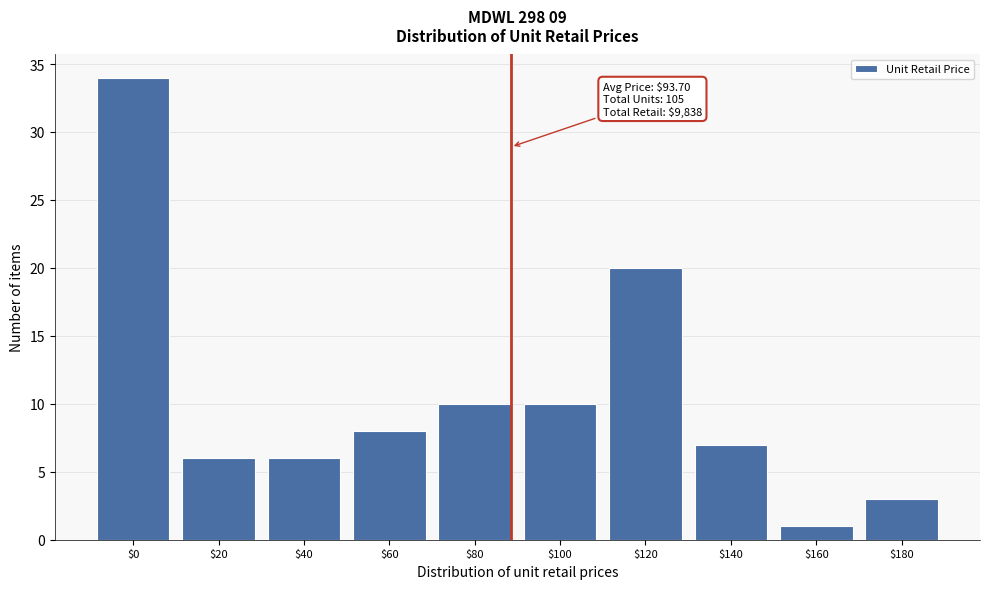

Reading left to right, list all the values displayed in this chart.

34	6	6	8	10	10	20	7	1	3